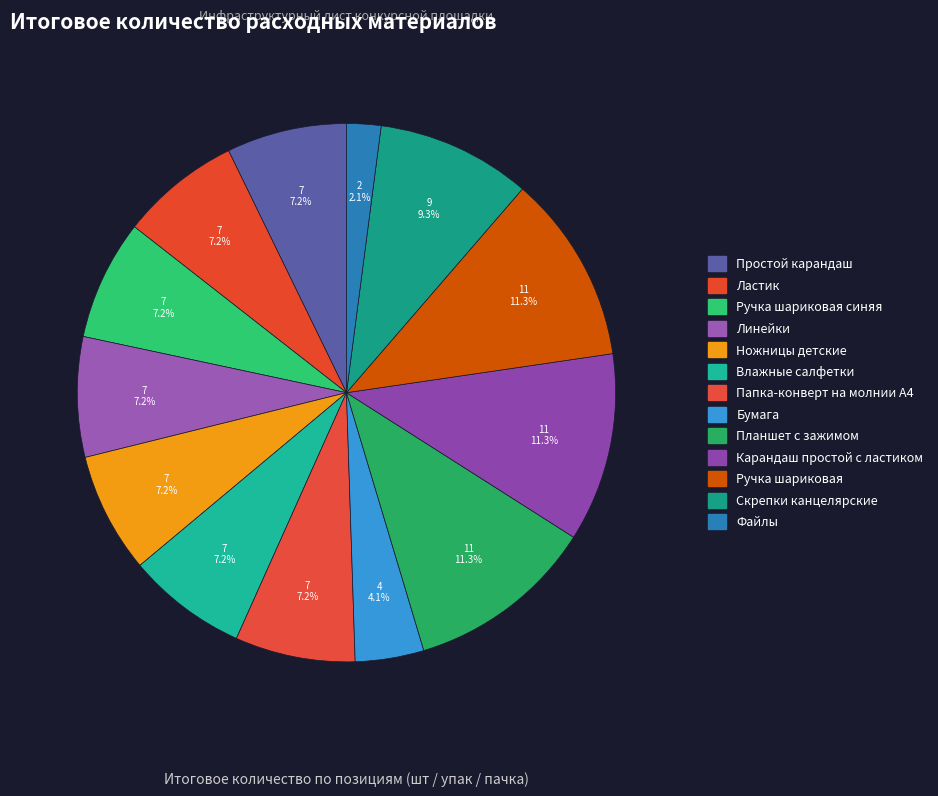

Which category has the smallest portion of the pie?

Файлы